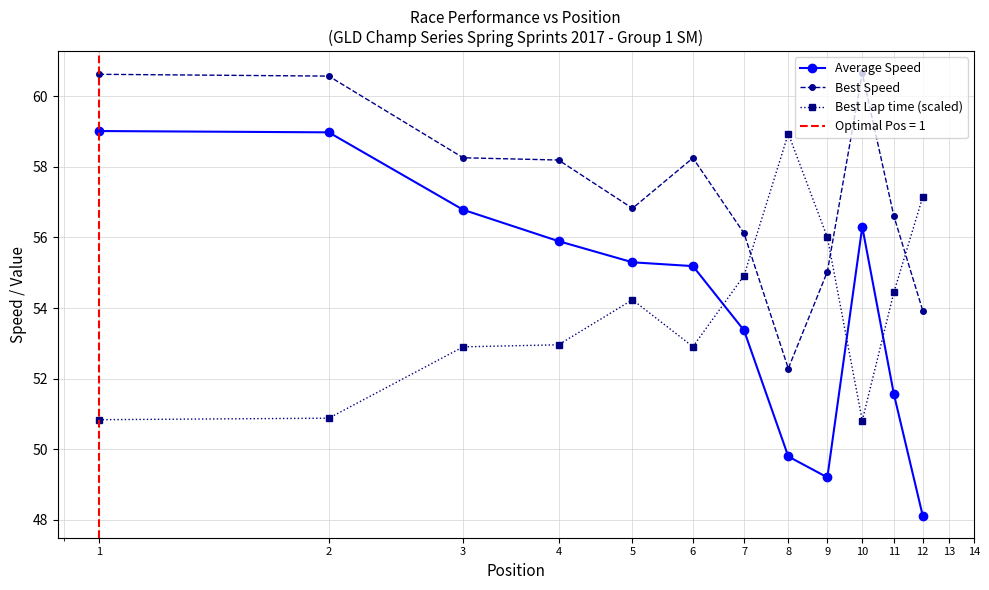

What is the spread (max minus min) of values at 5?

2.6